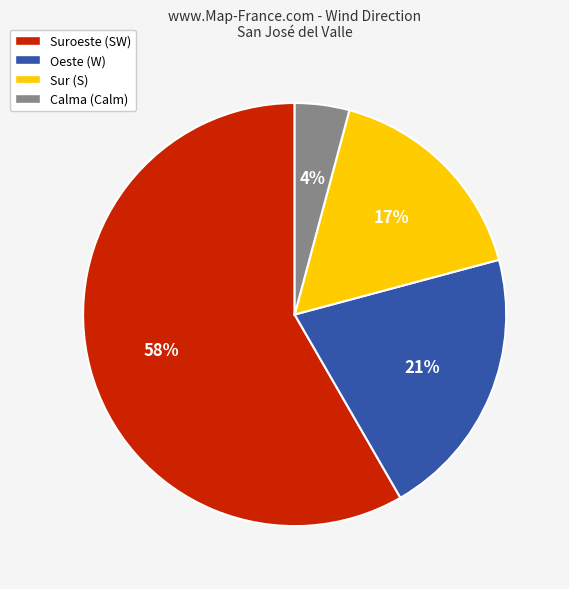

Between Oeste (W) and Sur (S), which is larger?

Oeste (W)